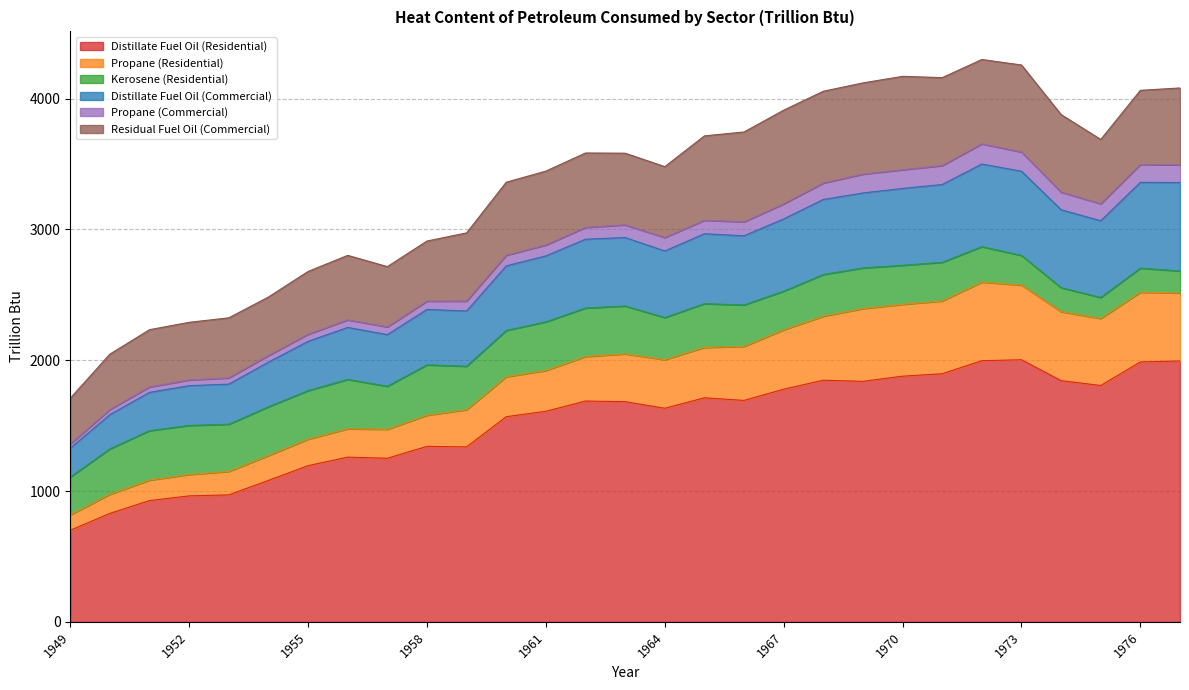

True or false: Distillate Fuel Oil (Commercial) and Propane (Residential) intersect in this chart.

False